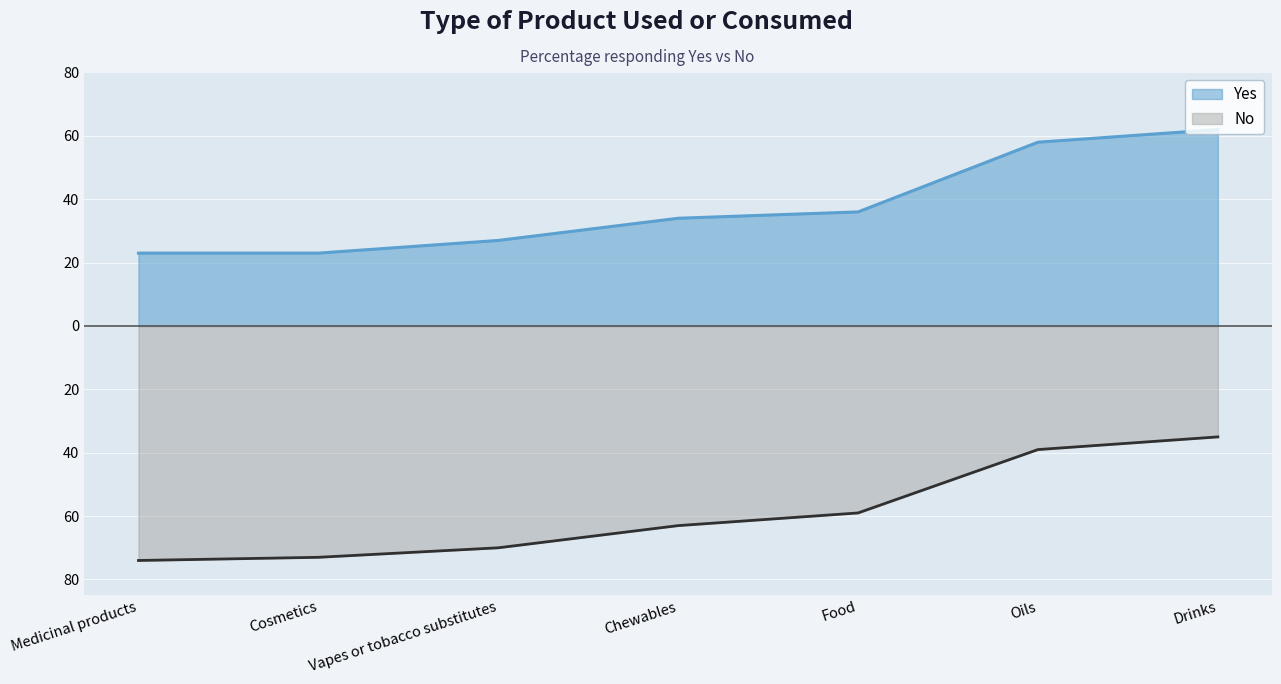

How many values in the No series exceed -63?

3